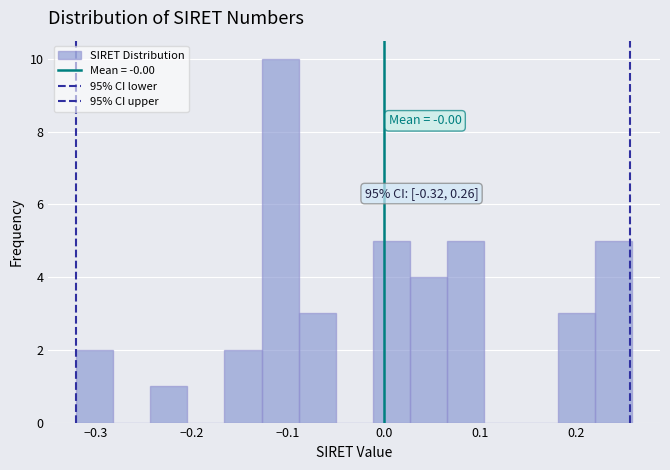

Around what value on the x-axis is the tallest bar? Give the approximate position of its centre, as read against the axis.

-0.11